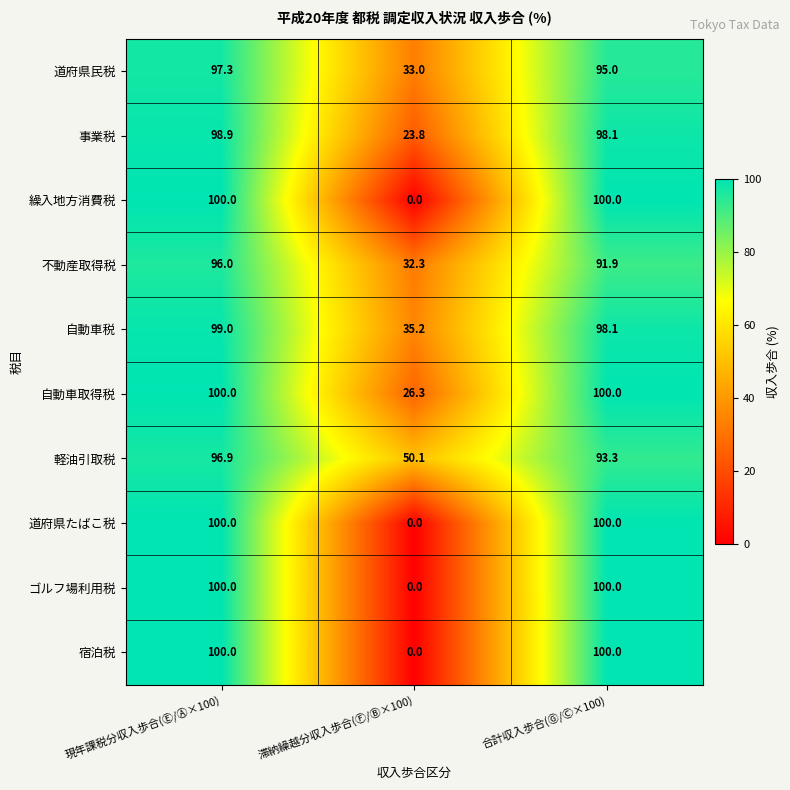

What is the sum of the ゴルフ場利用税 values at 合計収入歩合(Ⓖ/Ⓒ×100) and 現年課税分収入歩合(Ⓔ/Ⓐ×100)?

200.0